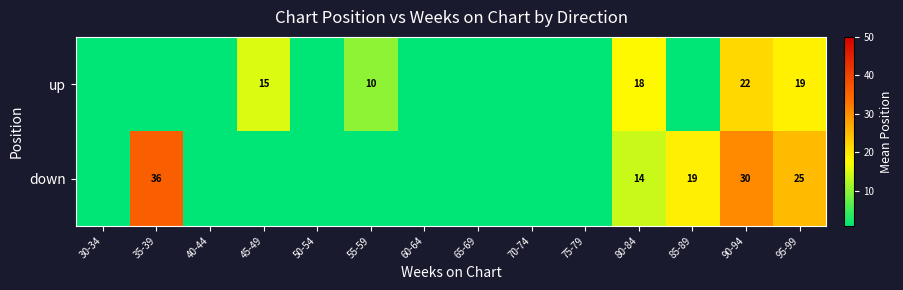

Which category has the highest value across all series?

35-39